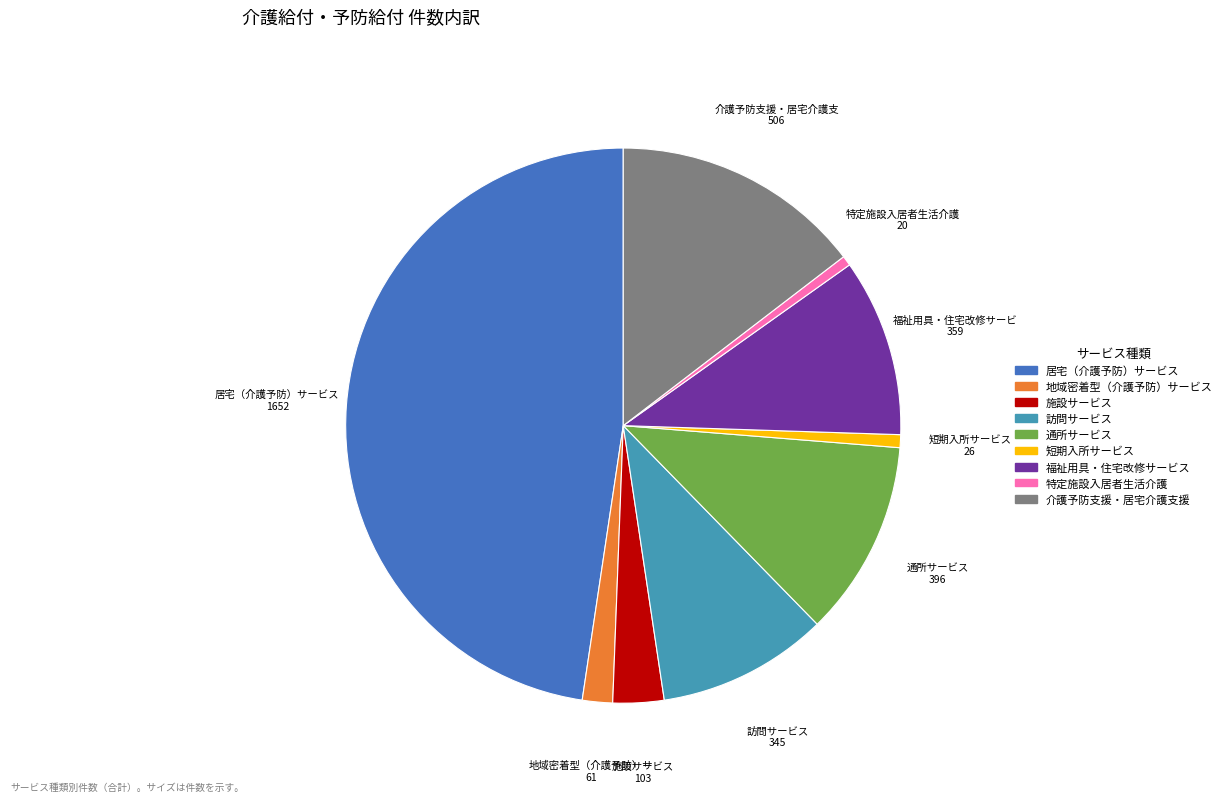

Between 訪問サービス and 施設サービス, which is larger?

訪問サービス